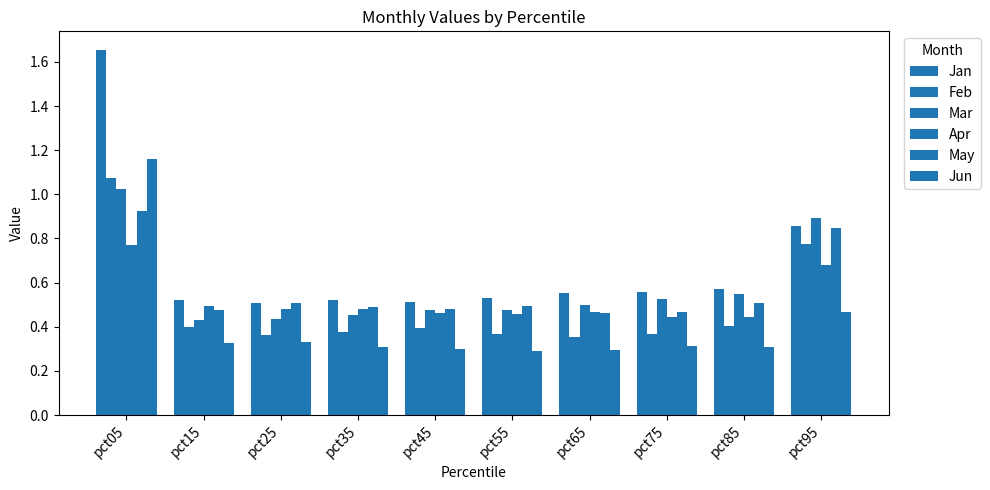

How many categories are shown in the chart?

10